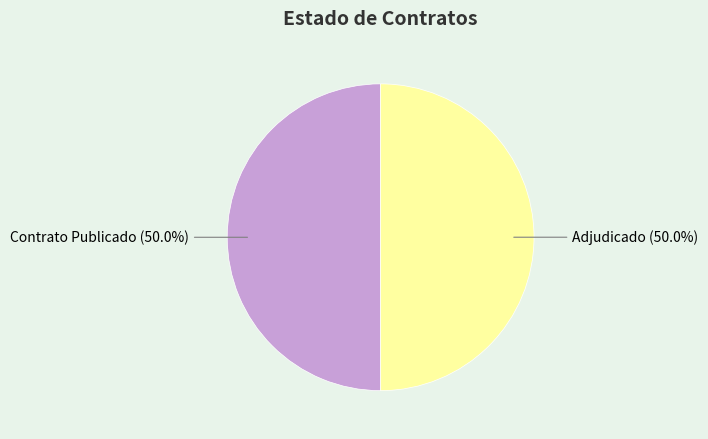

What percentage do Contrato Publicado and Adjudicado together represent?

100.0%